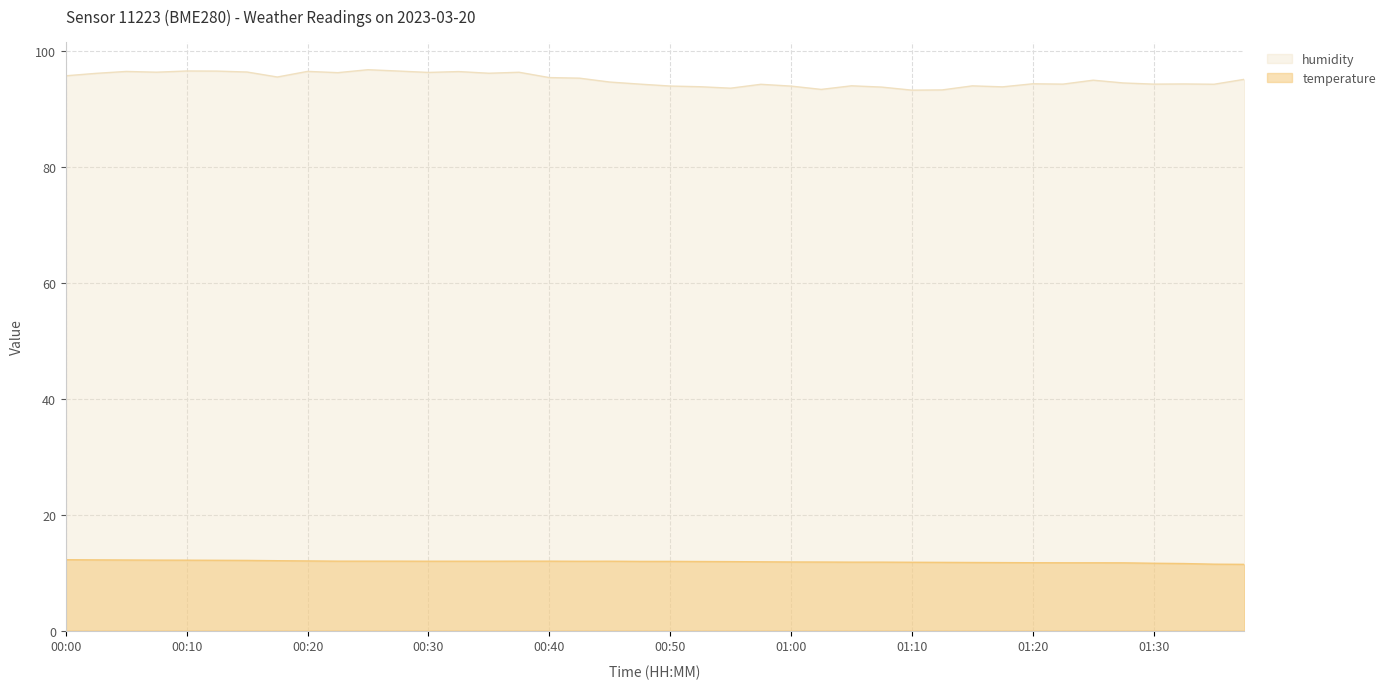

Does the chart display data point markers on the line(s)?

No